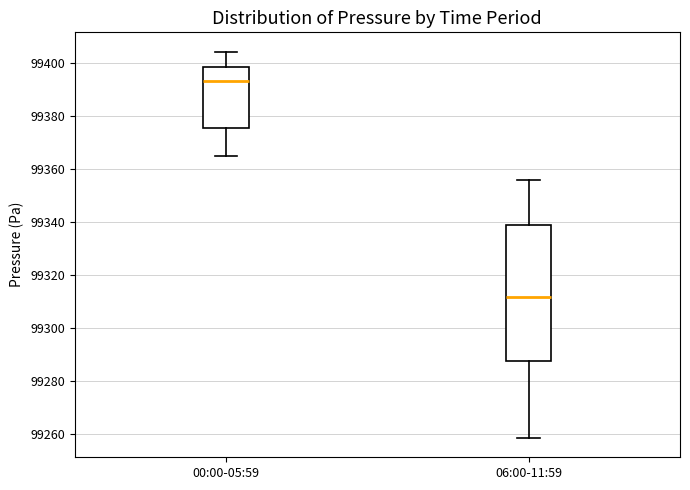

Reading left to right, transcribe this box plot: for each box, give where its median line is, the range the box spans, and where its two whiskers end, as read against the y-axis. The values are not printed on the chart, so give them approximately, as read against the axis.

00:00-05:59: median 99394, box 99376 to 99398, whiskers 99366 to 99404
06:00-11:59: median 99312, box 99288 to 99340, whiskers 99258 to 99356